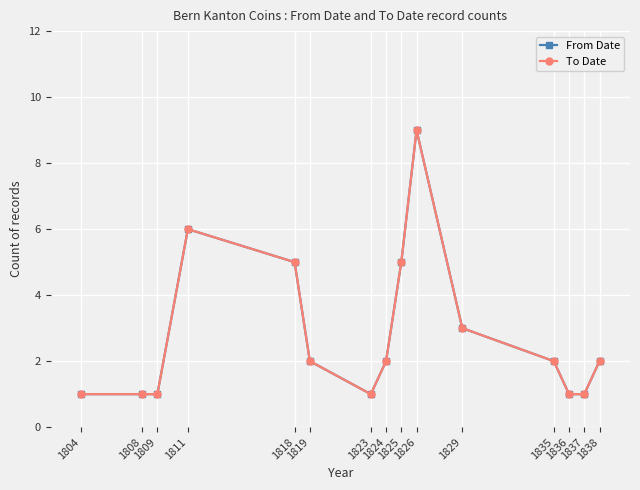

Reading left to right, extract all data points from this chart.

From Date: 1804=1	1808=1	1809=1	1811=6	1818=5	1819=2	1823=1	1824=2	1825=5	1826=9	1829=3	1835=2	1836=1	1837=1	1838=2
To Date: 1804=1	1808=1	1809=1	1811=6	1818=5	1819=2	1823=1	1824=2	1825=5	1826=9	1829=3	1835=2	1836=1	1837=1	1838=2